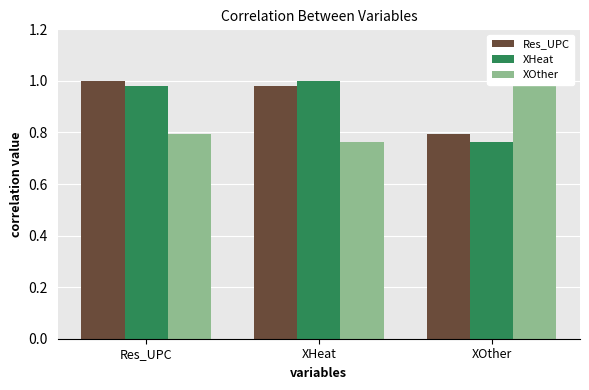

At how many categories does at least one series exceed 0?

3